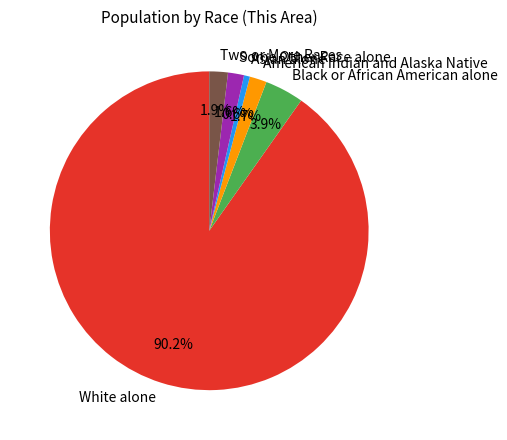

Between Black or African American alone and Two or More Races, which is larger?

Black or African American alone